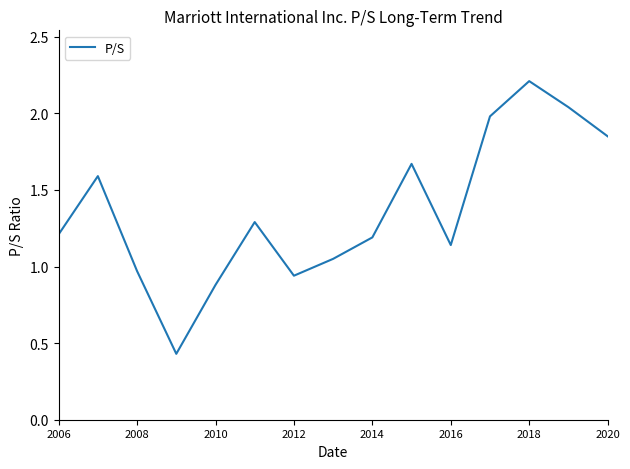

Is this an area chart (filled region under the line)?

No